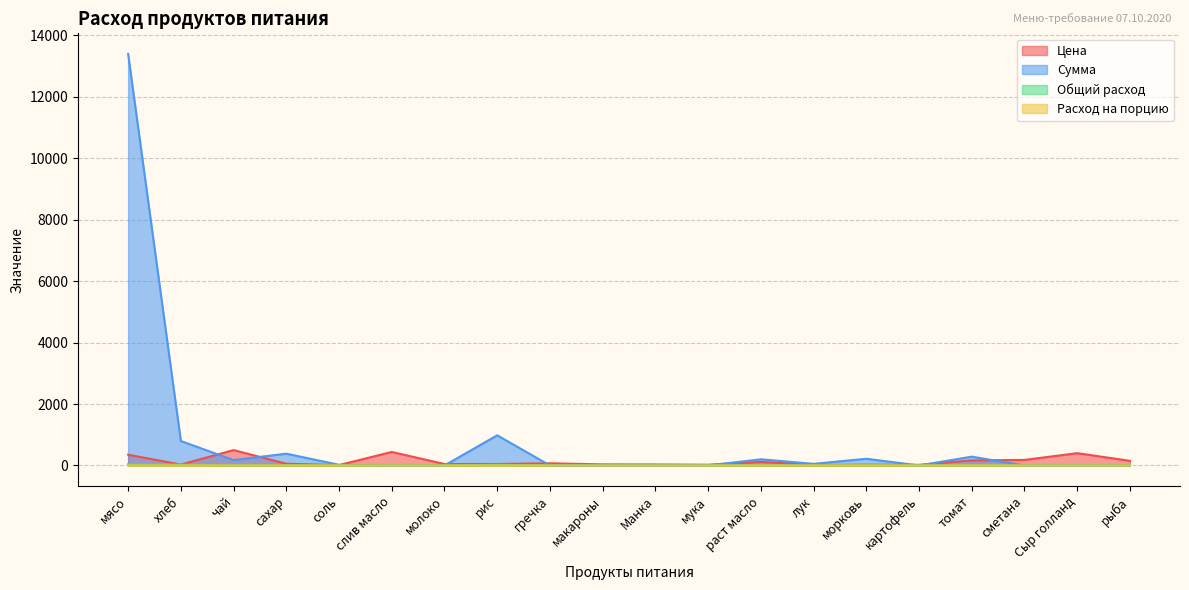

Reading right to left, extract all data points from this chart.

Цена: рыба=150.0	Сыр голланд=400.0	сметана=180.0	томат=164.3	картофель=20.0	морковь=25.0	лук=15.0	раст масло=115.0	мука=24.0	Манка=32.0	макароны=35.0	гречка=70.0	рис=47.0	молоко=47.0	слив масло=438.9	соль=12.0	сахар=55.0	чай=500.0	хлеб=28.6	мясо=350.0
Сумма: рыба=0.0	Сыр голланд=0.0	сметана=0.0	томат=285.9	картофель=0.0	морковь=217.5	лук=52.2	раст масло=200.1	мука=0.0	Манка=0.0	макароны=0.0	гречка=0.0	рис=981.4	молоко=0.0	слив масло=0.0	соль=20.9	сахар=382.8	чай=174.0	хлеб=795.4	мясо=13398.0
Общий расход: рыба=0.0	Сыр голланд=0.0	сметана=0.0	томат=0.0	картофель=0.0	морковь=0.0	лук=0.0	раст масло=0.0	мука=0.0	Манка=0.0	макароны=0.0	гречка=0.0	рис=0.1	молоко=0.0	слив масло=0.0	соль=0.0	сахар=0.0	чай=0.0	хлеб=0.1	мясо=0.1
Расход на порцию: рыба=0.0	Сыр голланд=0.0	сметана=0.0	томат=1.7	картофель=0.0	морковь=8.7	лук=3.5	раст масло=1.7	мука=0.0	Манка=0.0	макароны=0.0	гречка=0.0	рис=20.9	молоко=0.0	слив масло=0.0	соль=1.7	сахар=7.0	чай=0.3	хлеб=27.8	мясо=38.3